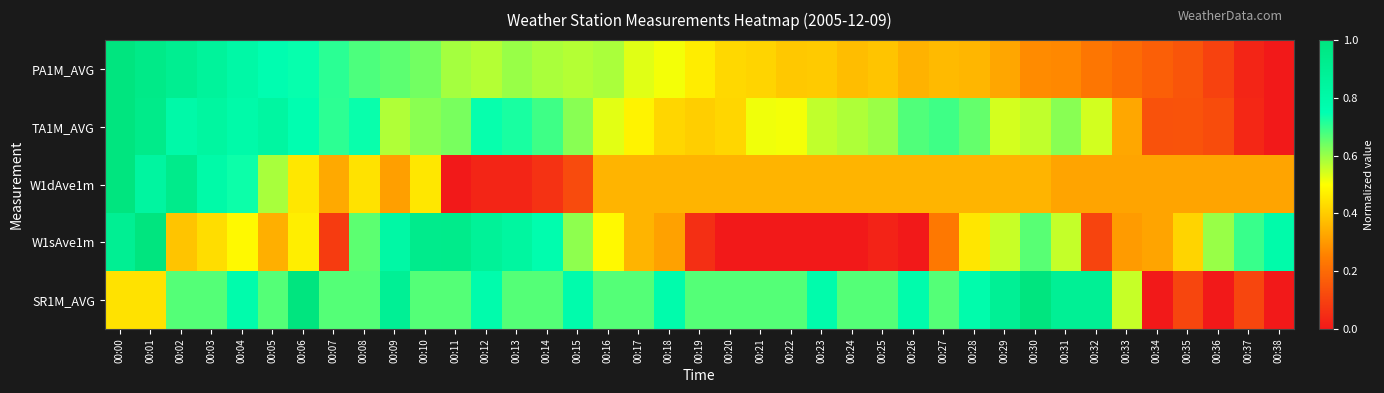

Which has a higher value, 00:31 or 00:14?

00:14